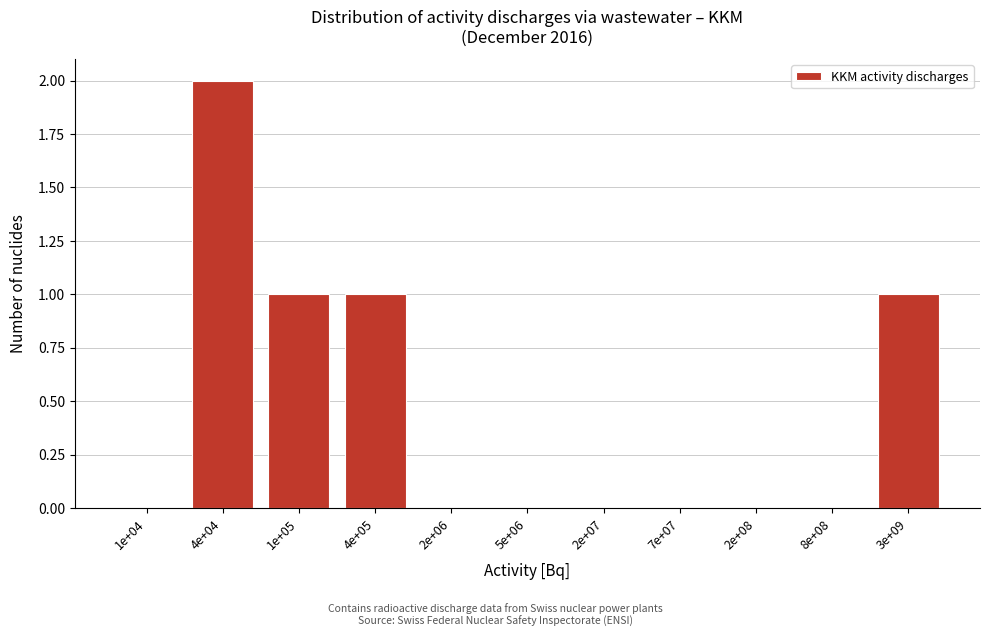

Reading right to left, what are all the values shown in this chart?

3e+09=1	8e+08=0	2e+08=0	7e+07=0	2e+07=0	5e+06=0	2e+06=0	4e+05=1	1e+05=1	4e+04=2	1e+04=0